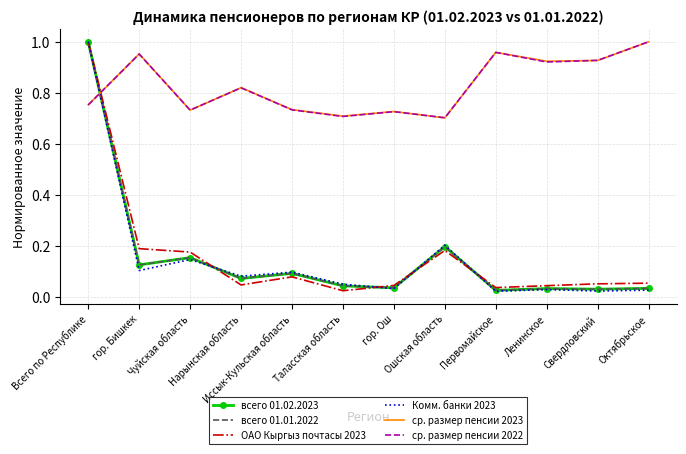

Between Всего по Республике and Октябрьское, which series saw the biggest shift?

Комм. банки 2023